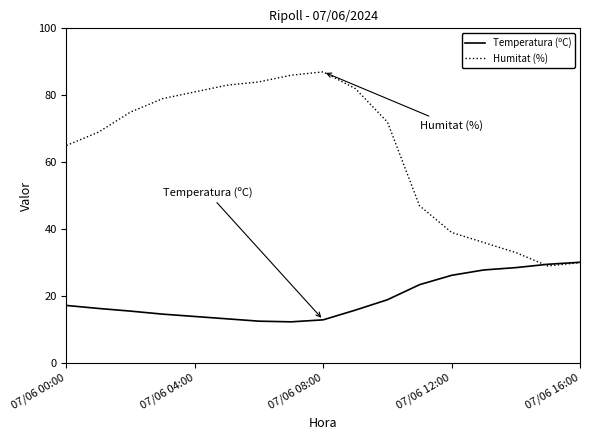

What is the minimum value for Temperatura (ºC)?

12.3